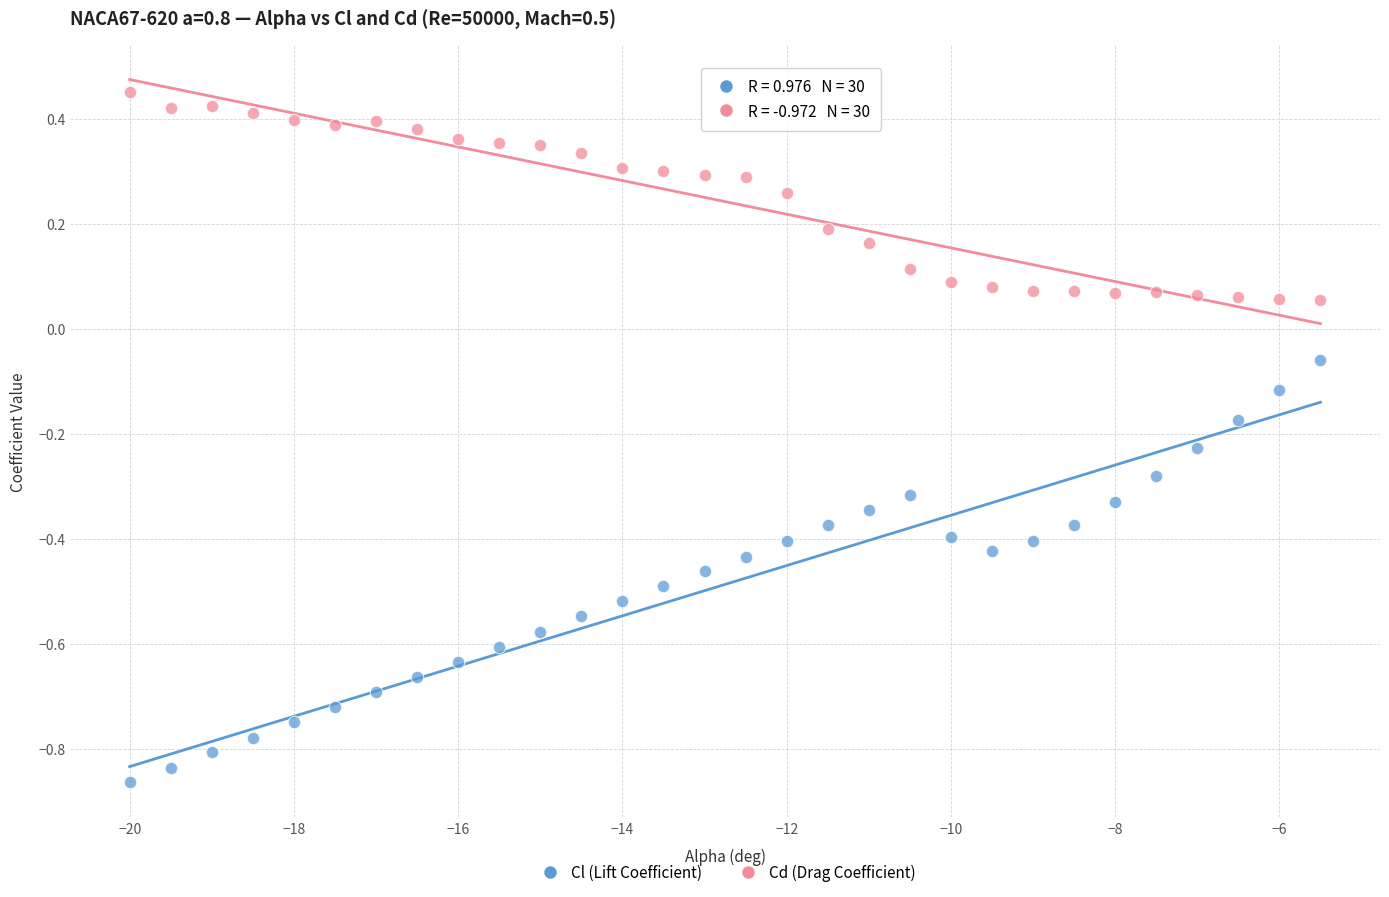

Which series contains the lowest Y value?

Cl (Lift Coefficient)